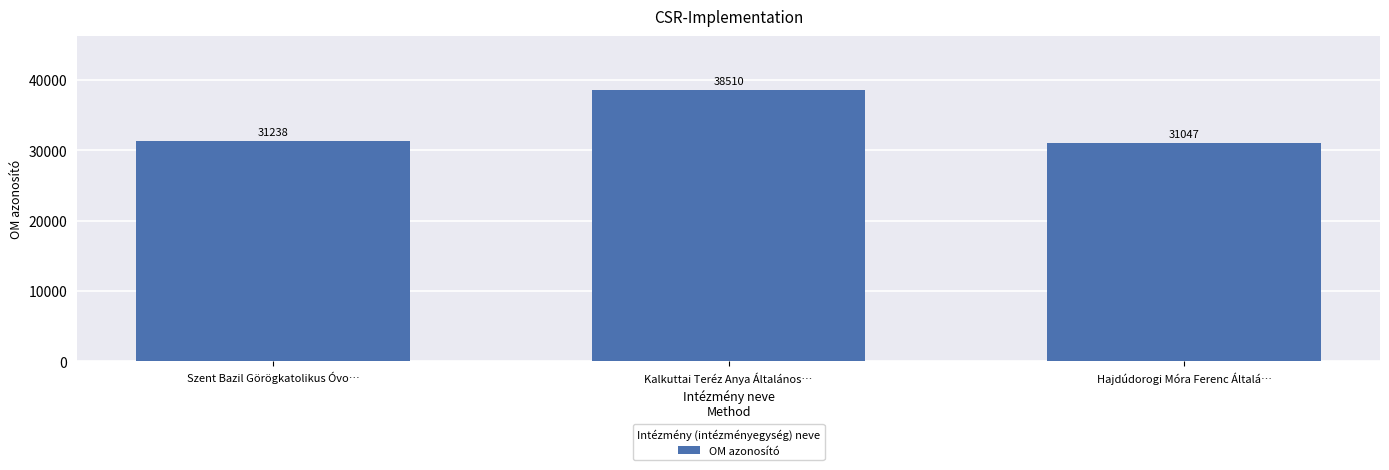

Are the bars horizontal?

No